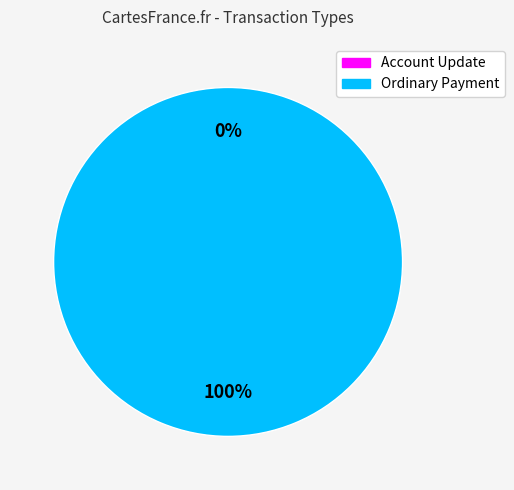

What is the change in value from Account Update to Ordinary Payment?

+1